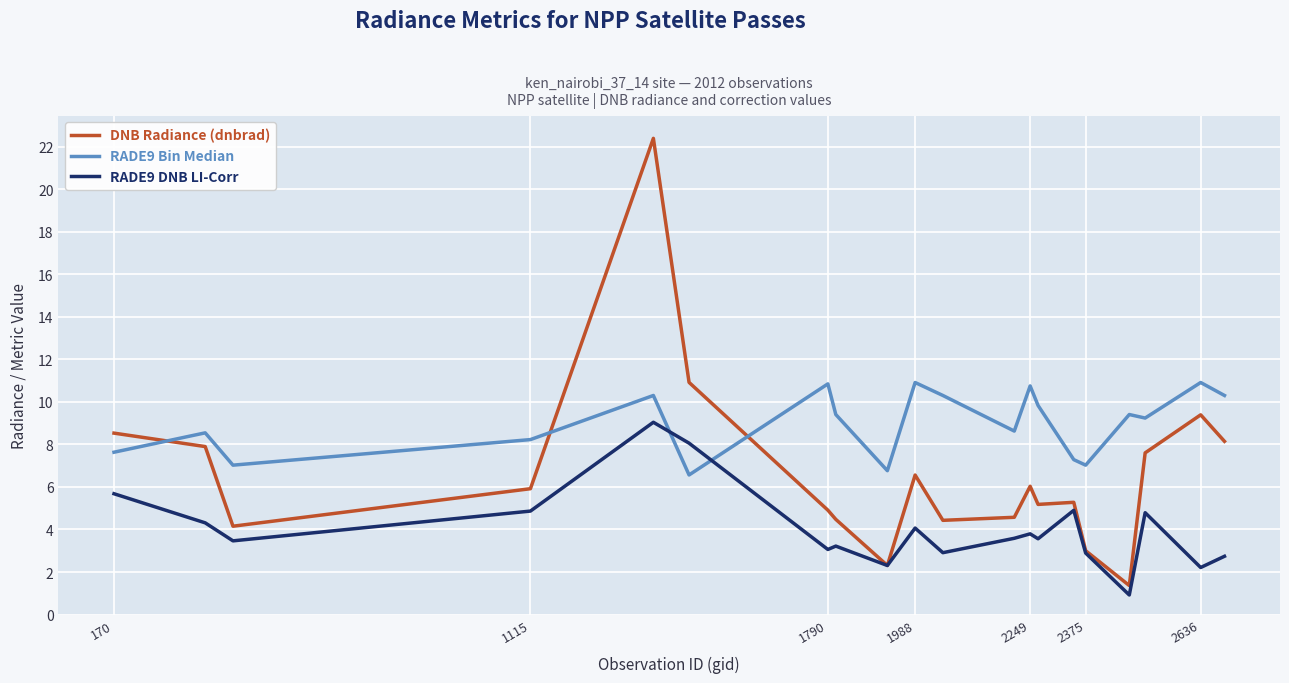

List the series in order of their peak value, lowest first.

RADE9 DNB LI-Corr, RADE9 Bin Median, DNB Radiance (dnbrad)